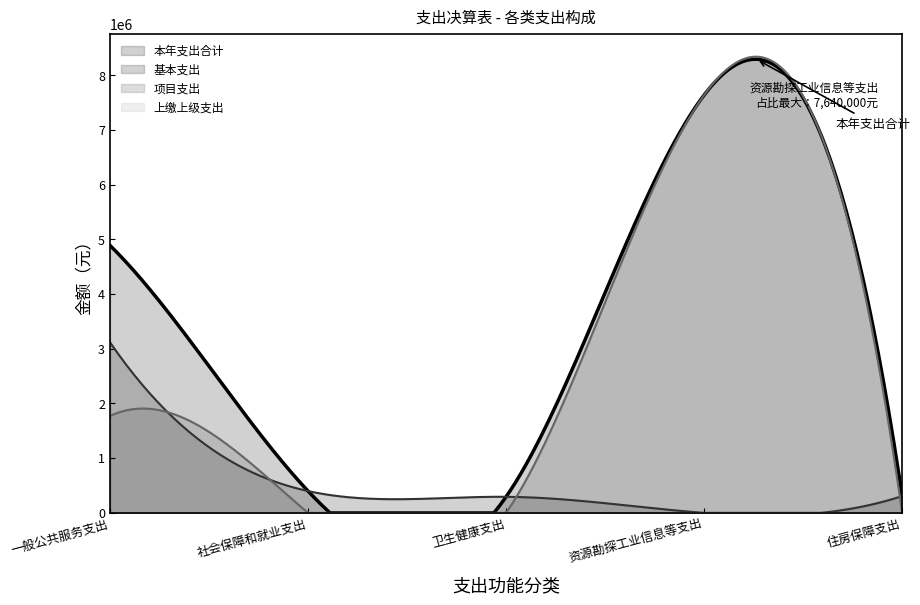

True or false: 项目支出 and 上缴上级支出 cross at least once.

False